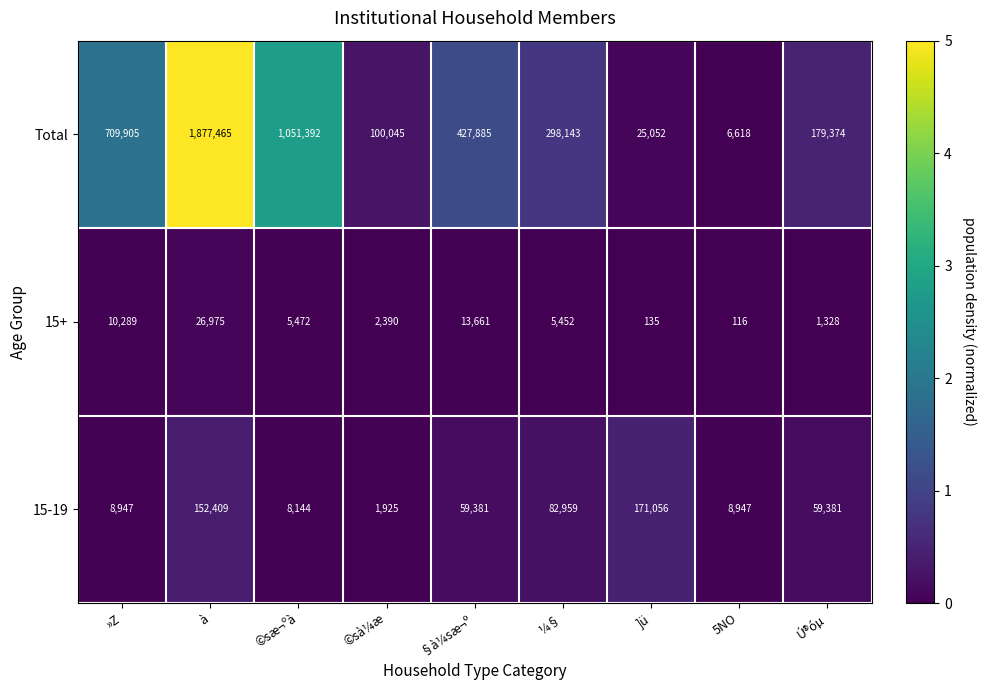

How many categories are shown in the chart?

9